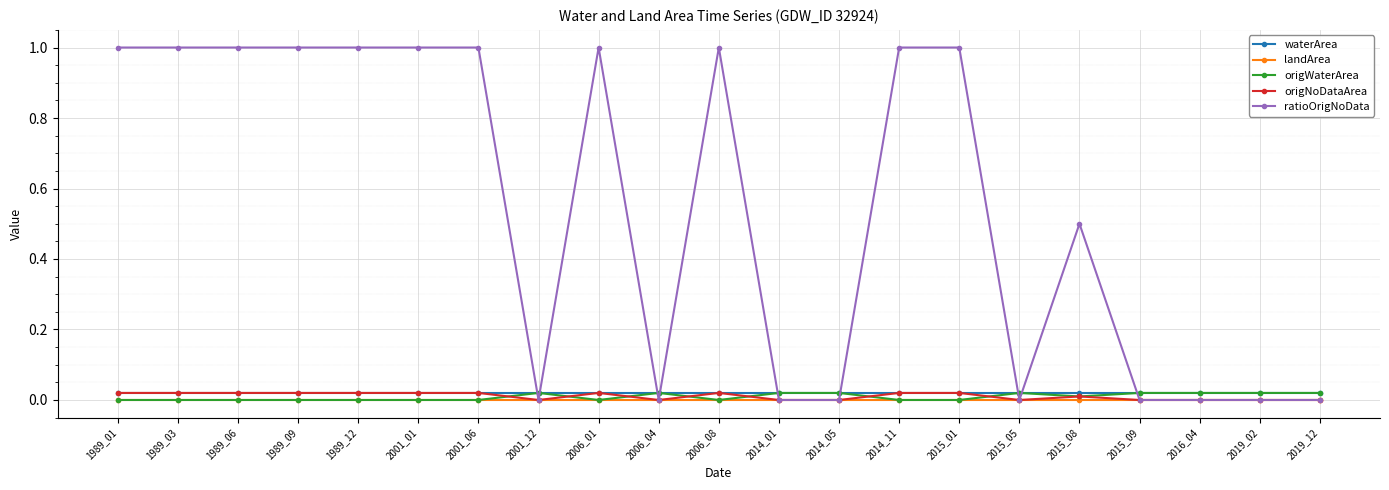

True or false: landArea and waterArea intersect in this chart.

False